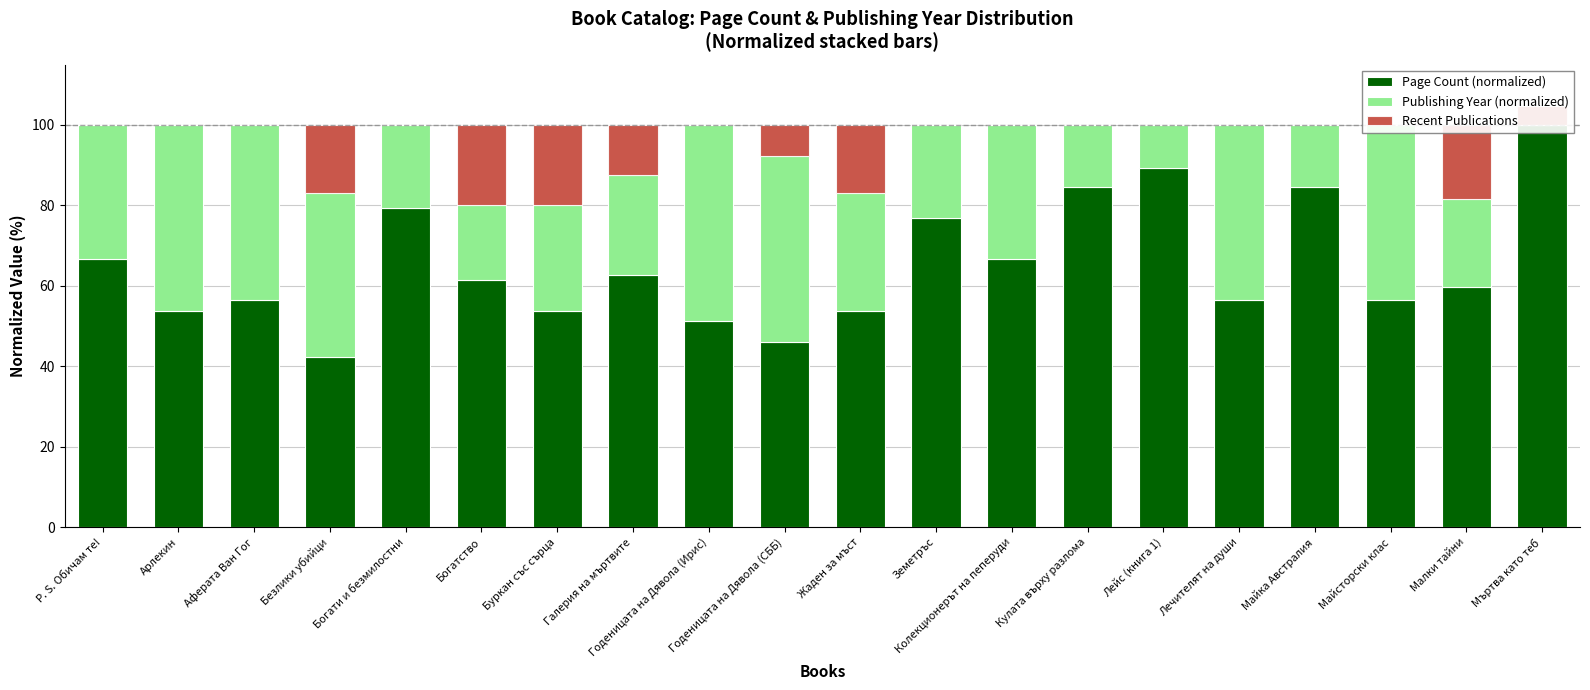

The value of Publishing Year (normalized) at Лейс (книга 1) is 17.3. True or false?

False